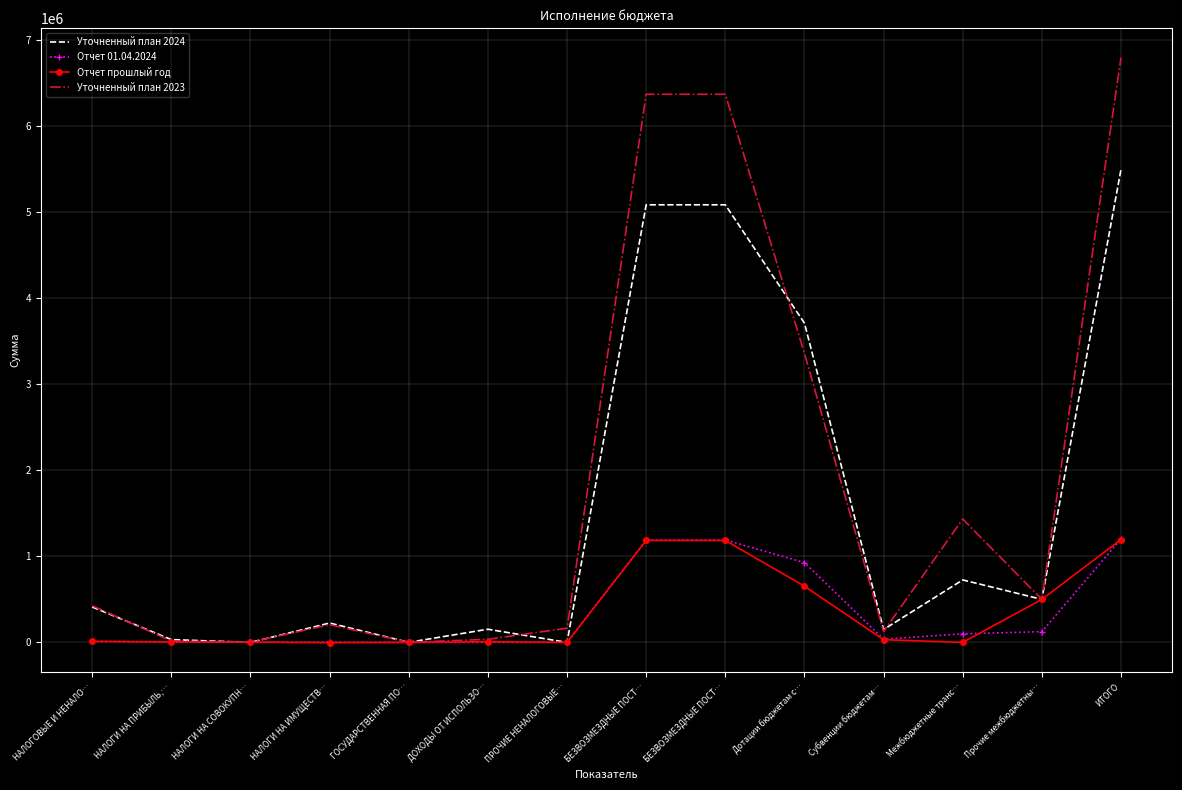

What are all the series names shown in the legend?

Уточненный план 2024, Отчет 01.04.2024, Отчет прошлый год, Уточненный план 2023